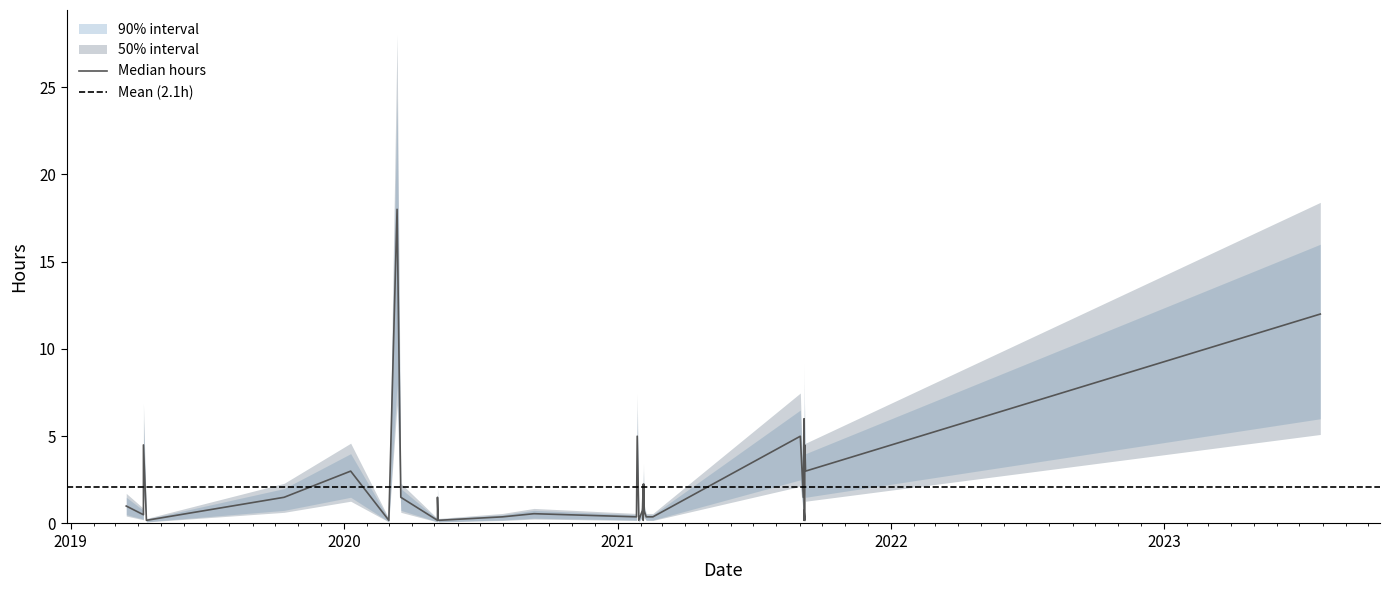

The value of hours_upper at 23 is 1.1. True or false?

False